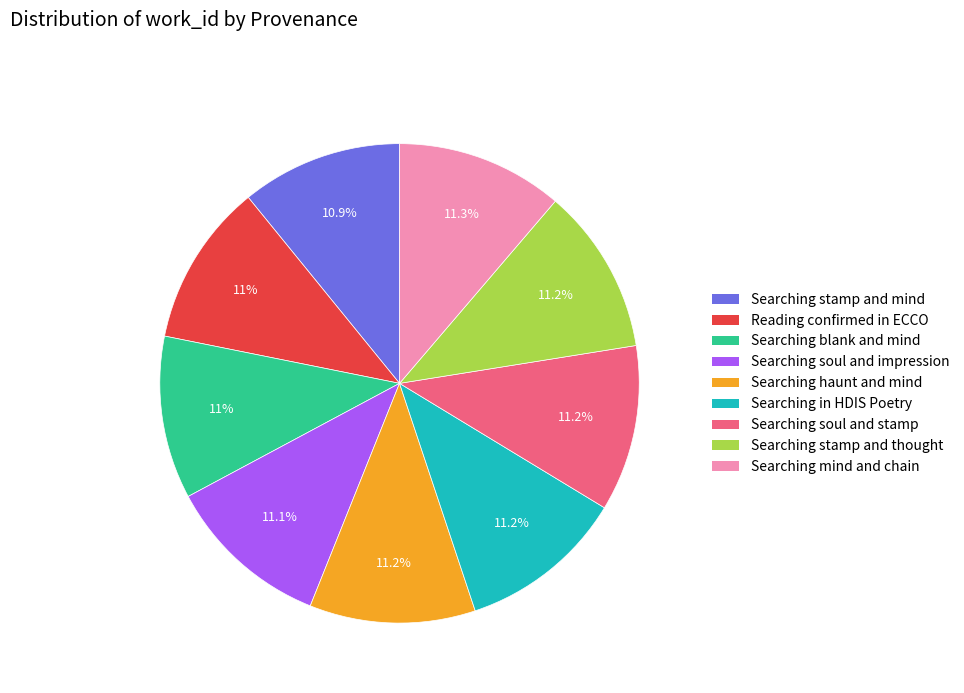

Is there any slice that represents more than half of the pie?

No